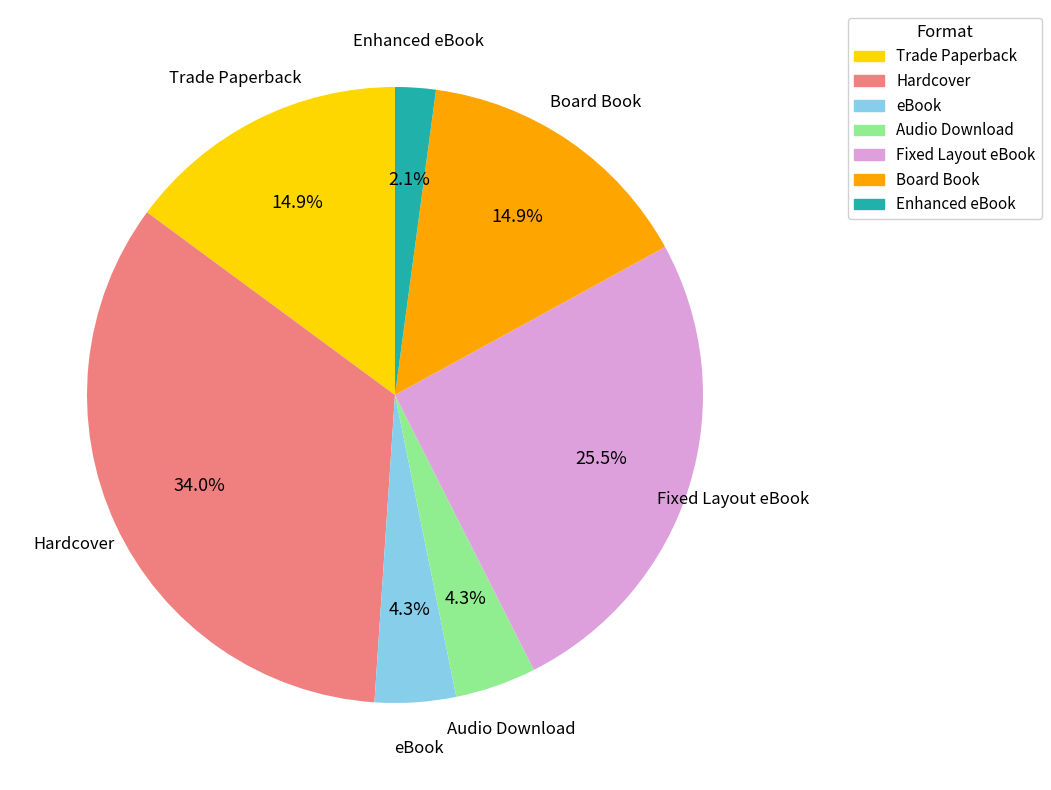

Which slice is the smallest?

Enhanced eBook